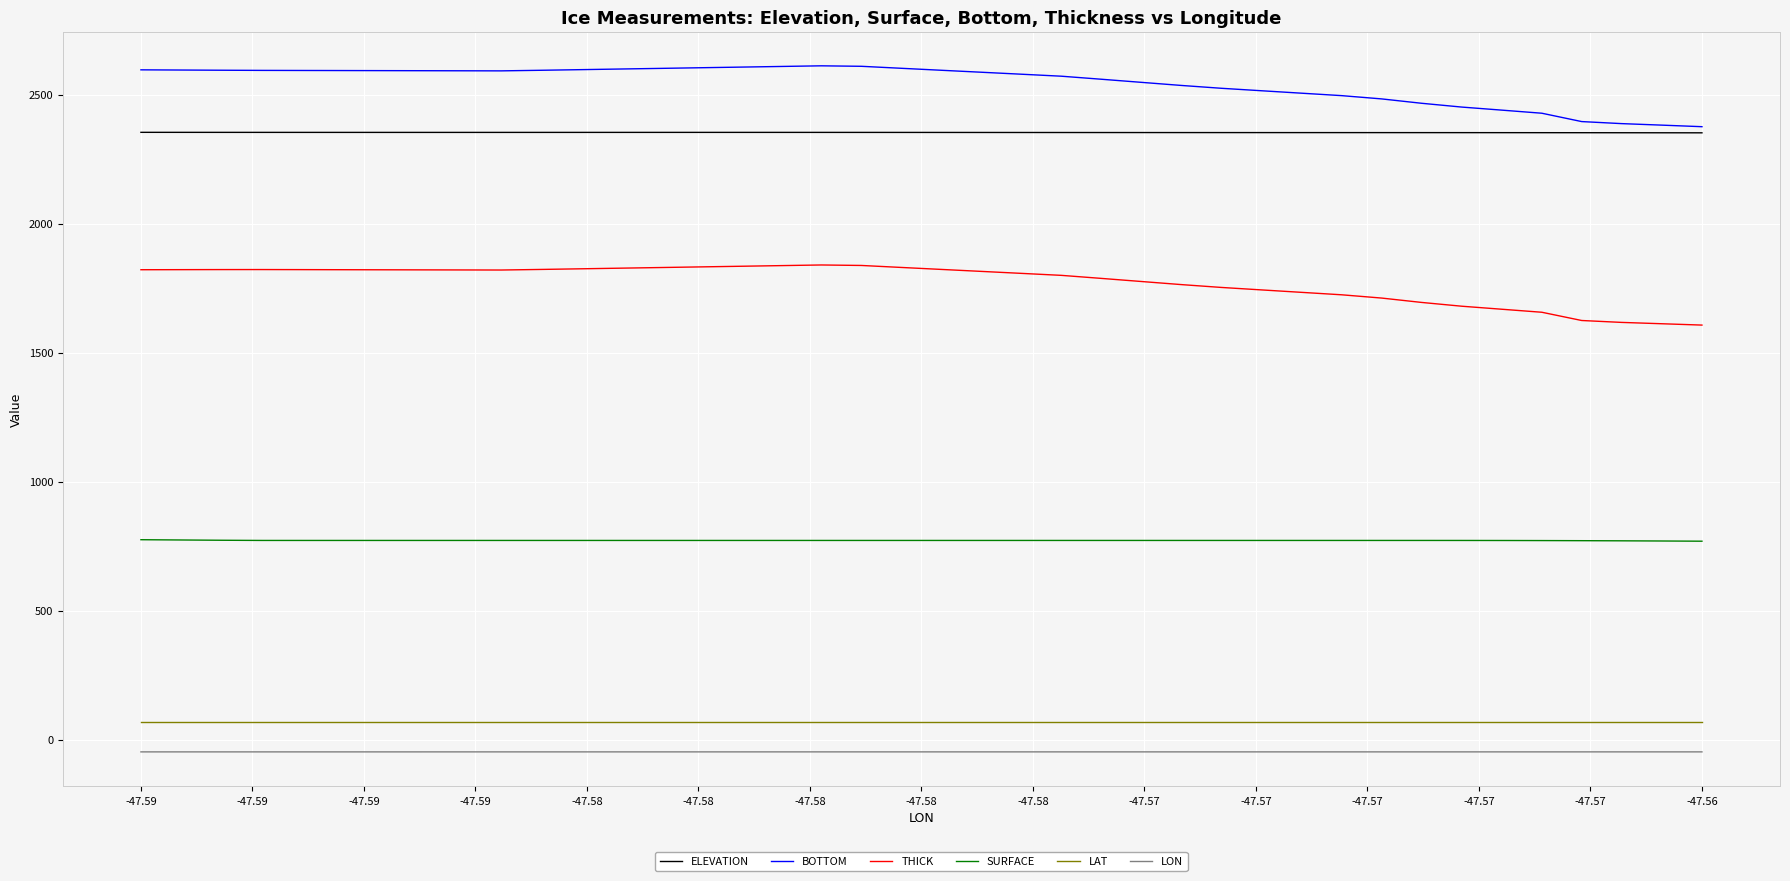

What is the lowest value of the SURFACE series?

769.0